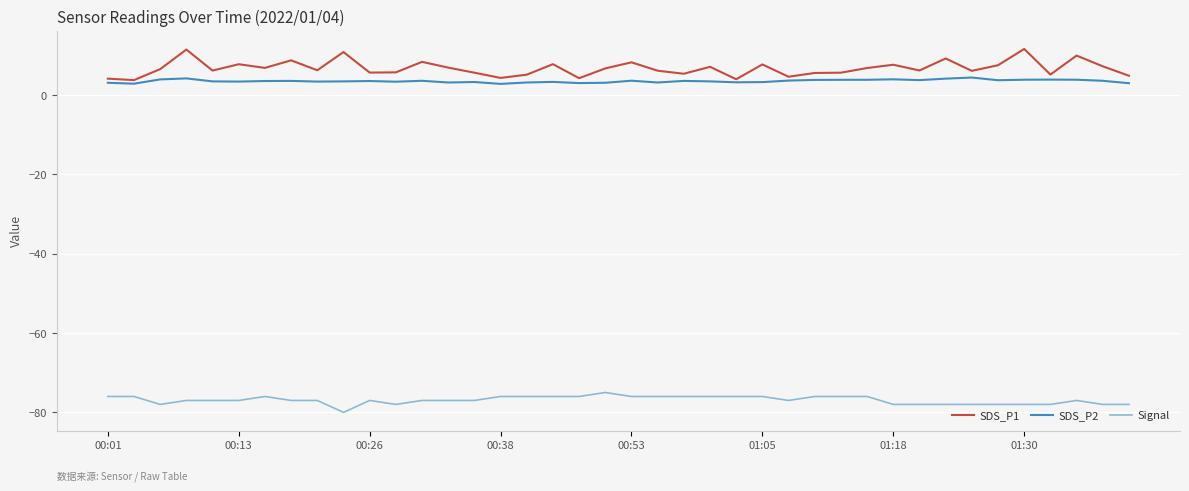

What is the average value of the SDS_P1 series?

6.7